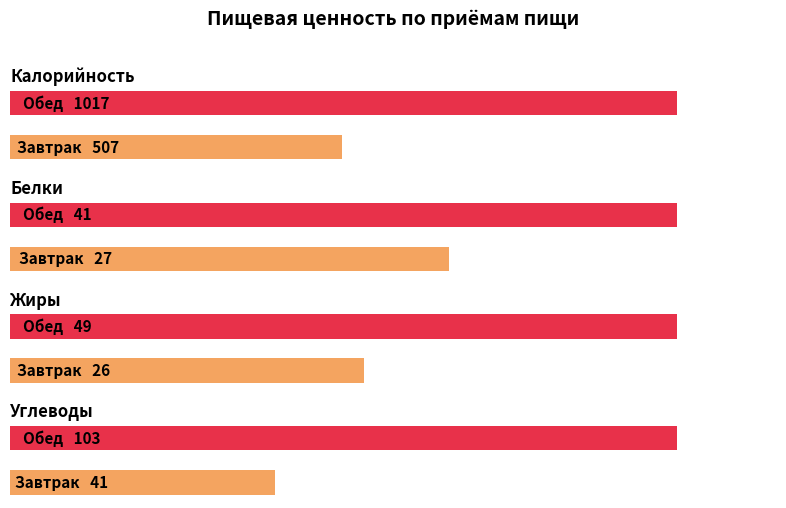

The value of Калорийность at Обед is 1017. True or false?

True